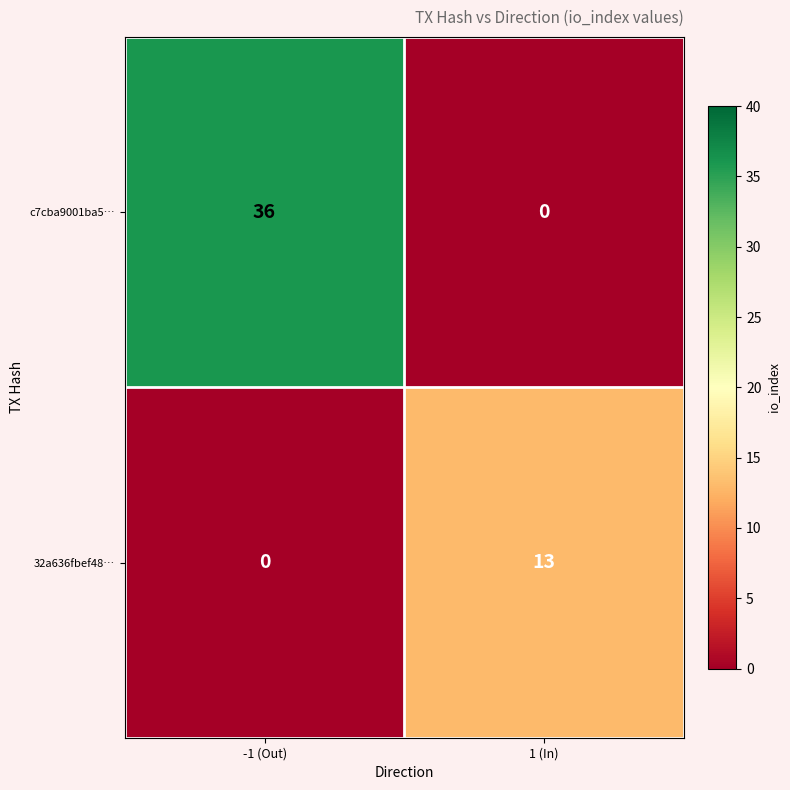

At which category is the sum across all series the highest?

-1 (Out)